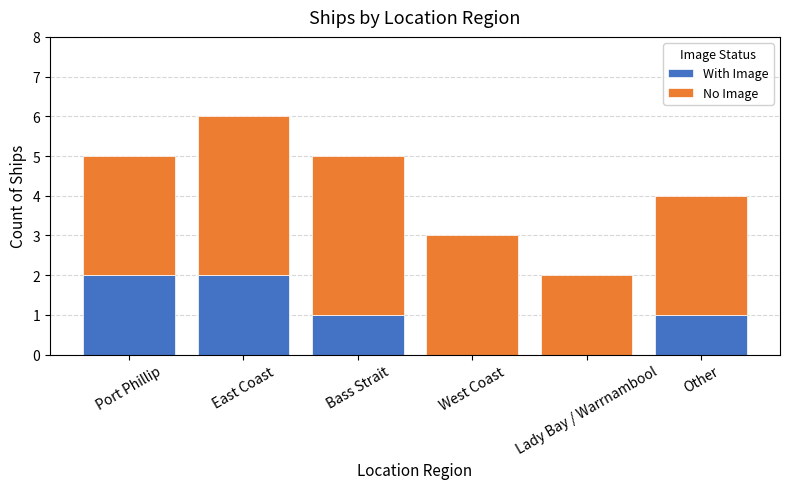

Reading right to left, what are the values for With Image?

Other=1	Lady Bay / Warrnambool=0	West Coast=0	Bass Strait=1	East Coast=2	Port Phillip=2